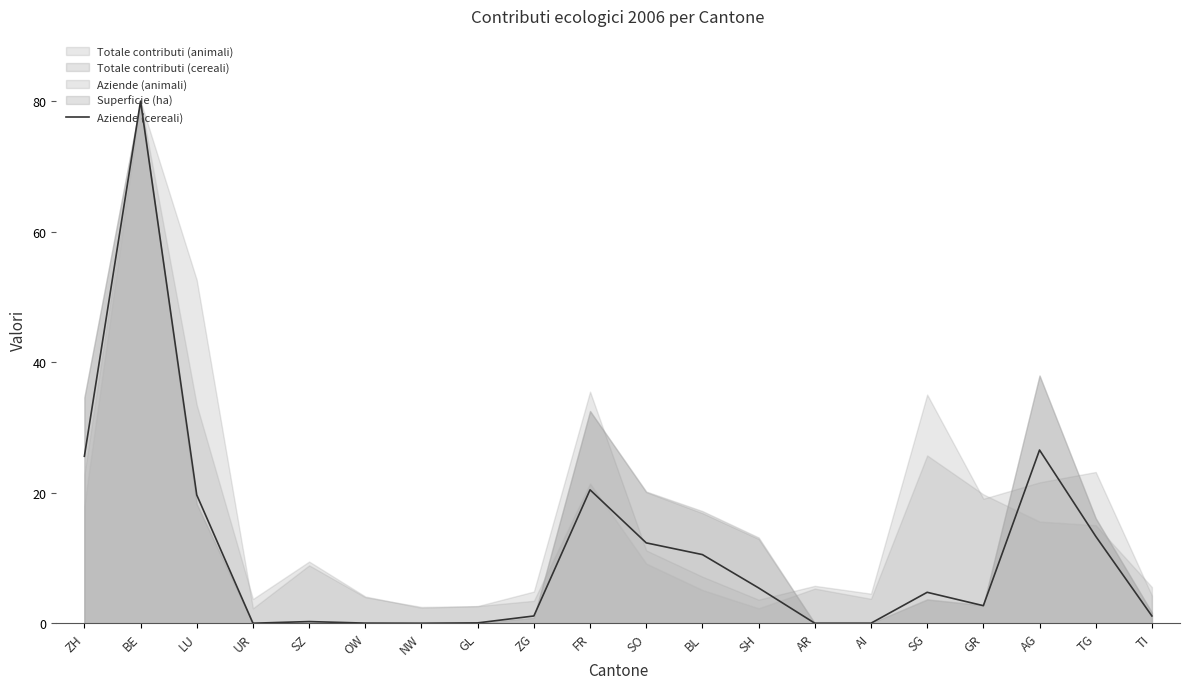

Is it true that the value at SO is 17.6?

False